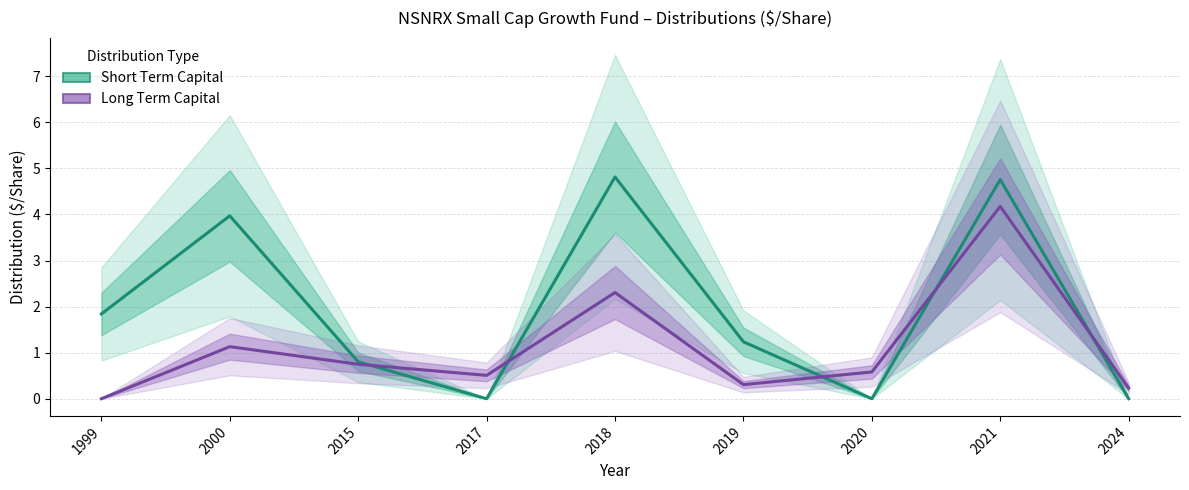

At which label does Short Term Capital reach its peak?

2018